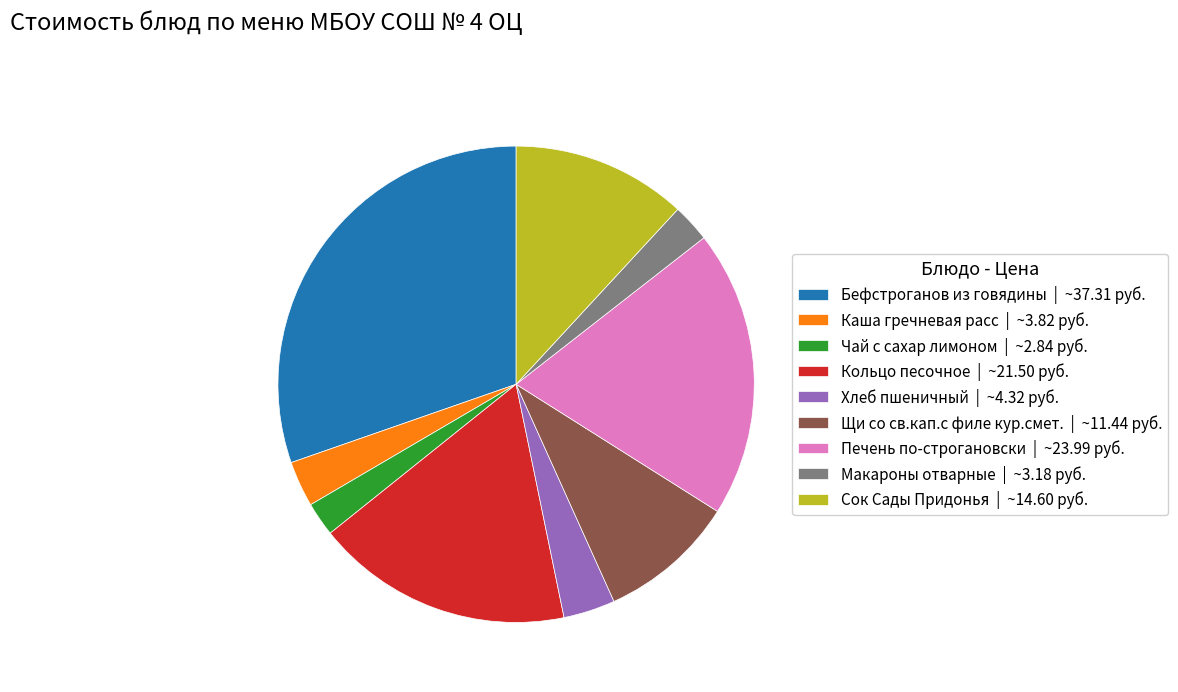

Is there any slice that represents more than half of the pie?

No